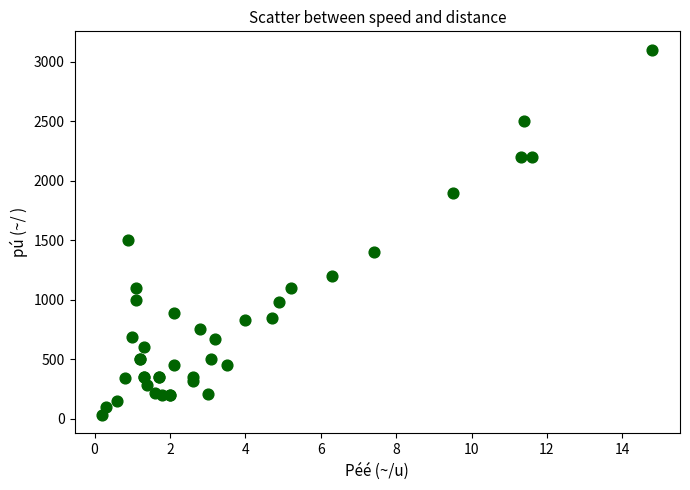

What Y value in the scatter plot is closest to 1565?

1500